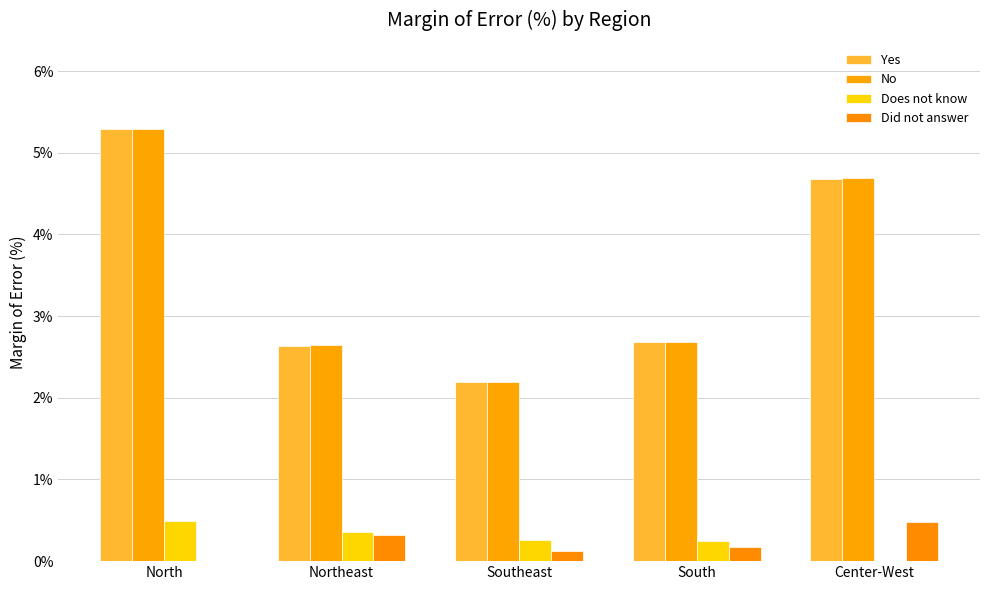

True or false: Yes has a value of 3.2 at Southeast.

False